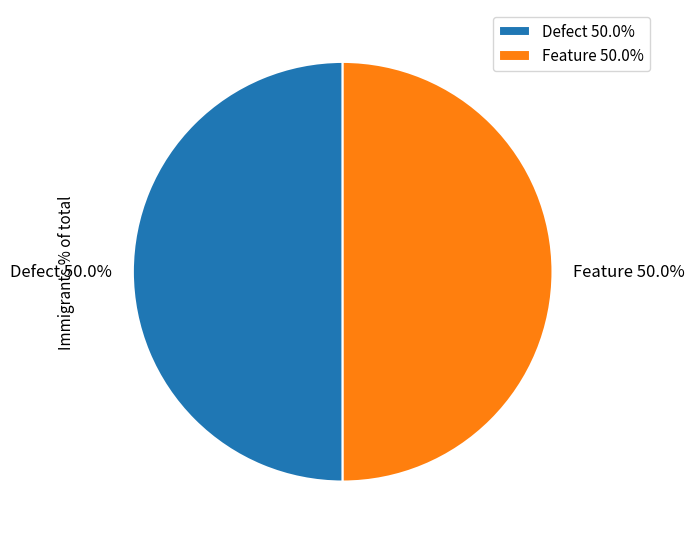

Approximately how many times larger is the value at Defect 50.0% compared to Feature 50.0%?

1.0